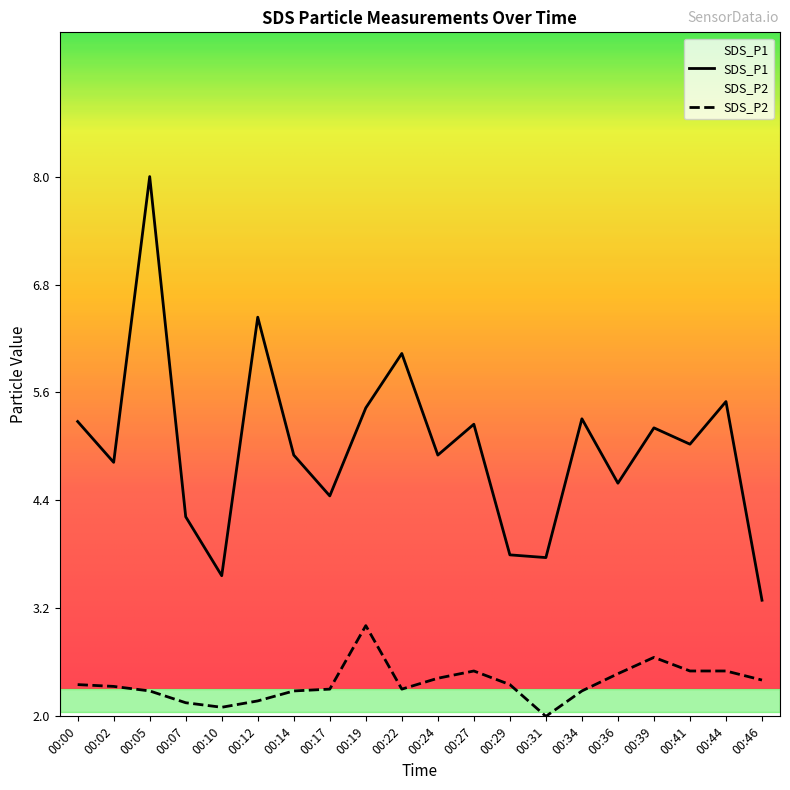

The SDS_P1 series shows 3.2 at 00:27. True or false?

False